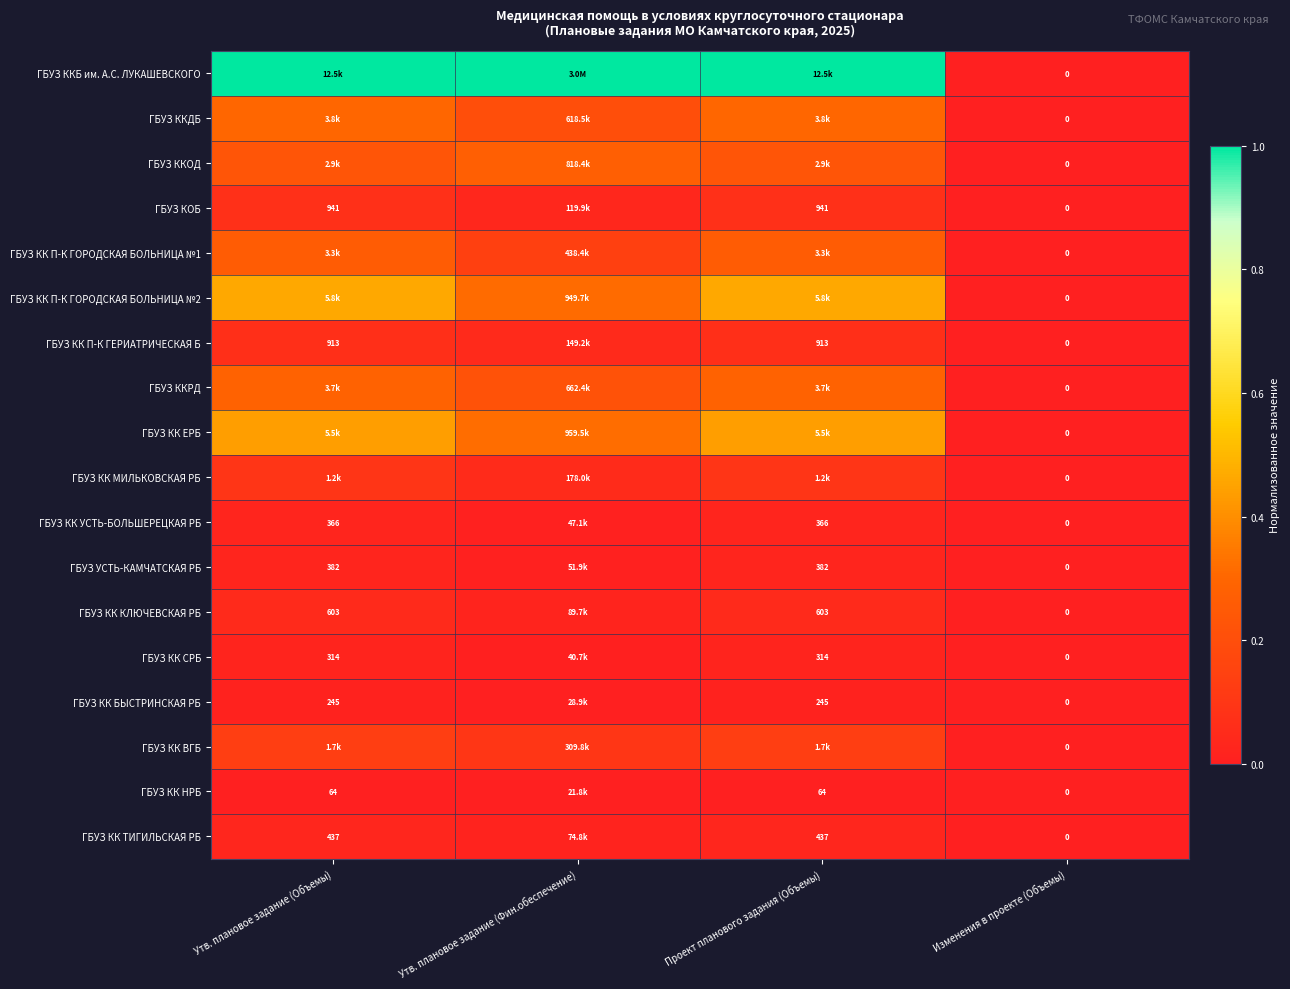

At how many categories does at least one series exceed 0?

3